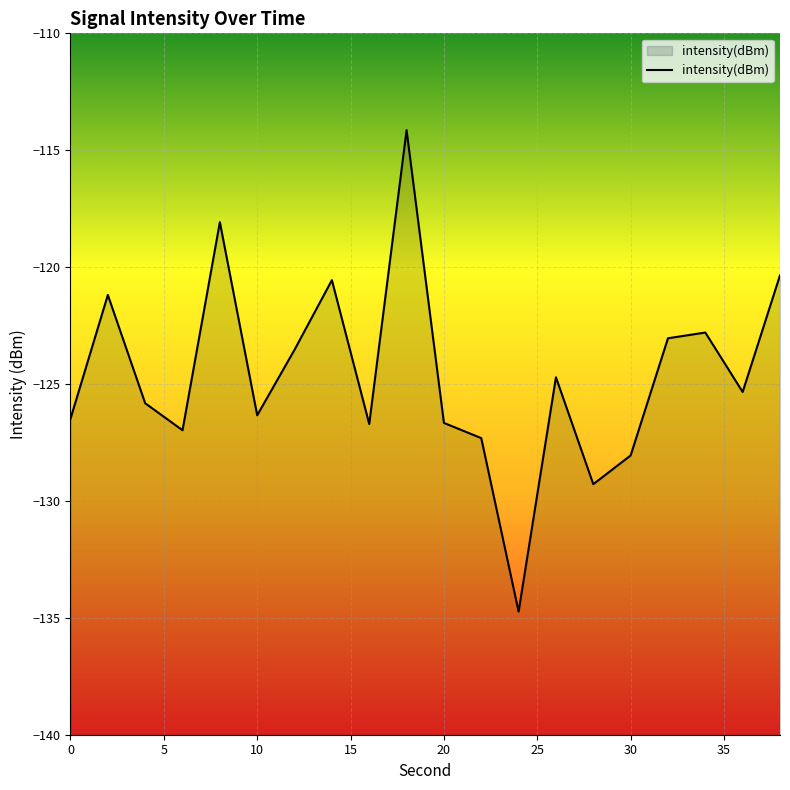

What is the minimum value shown in the chart?

-134.7